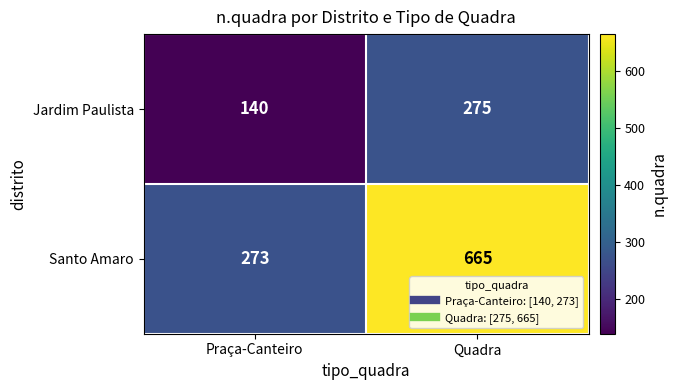

Rank the series by their average value, from lowest to highest.

Jardim Paulista, Santo Amaro